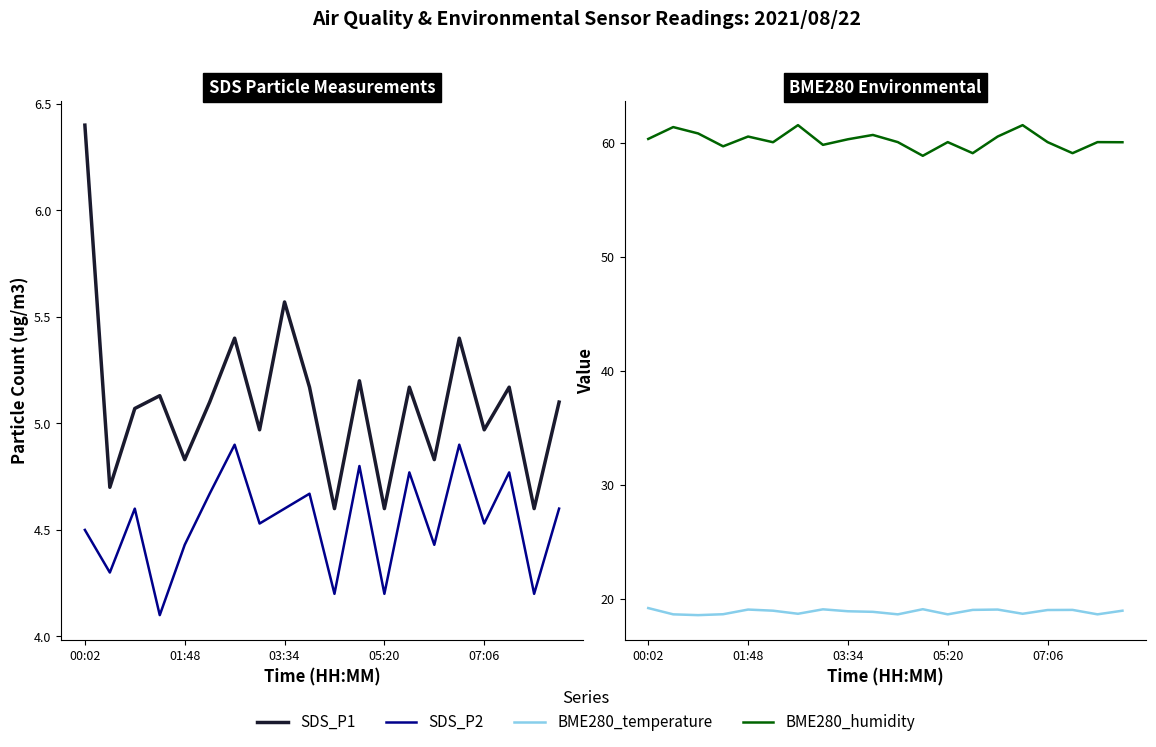

Which has a higher value, 17 or 14?

17